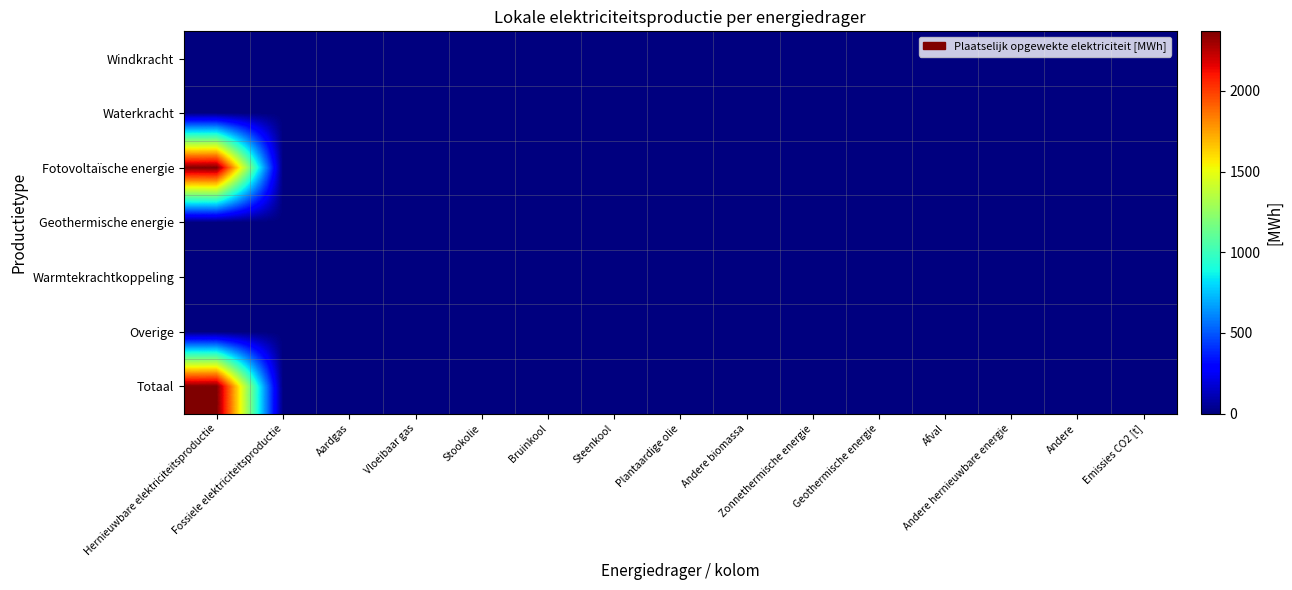

Reading left to right, transcribe all the data shown in this chart.

Windkracht: Hernieuwbare elektriciteitsproductie=0.0	Fossiele elektriciteitsproductie=0.0	Aardgas=0.0	Vloeibaar gas=0.0	Stookolie=0.0	Bruinkool=0.0	Steenkool=0.0	Plantaardige olie=0.0	Andere biomassa=0.0	Zonnethermische energie=0.0	Geothermische energie=0.0	Afval=0.0	Andere hernieuwbare energie=0.0	Andere=0.0	Emissies CO2 [t]=0.0
Waterkracht: Hernieuwbare elektriciteitsproductie=0.0	Fossiele elektriciteitsproductie=0.0	Aardgas=0.0	Vloeibaar gas=0.0	Stookolie=0.0	Bruinkool=0.0	Steenkool=0.0	Plantaardige olie=0.0	Andere biomassa=0.0	Zonnethermische energie=0.0	Geothermische energie=0.0	Afval=0.0	Andere hernieuwbare energie=0.0	Andere=0.0	Emissies CO2 [t]=0.0
Fotovoltaïsche energie: Hernieuwbare elektriciteitsproductie=2369.1	Fossiele elektriciteitsproductie=0.0	Aardgas=0.0	Vloeibaar gas=0.0	Stookolie=0.0	Bruinkool=0.0	Steenkool=0.0	Plantaardige olie=0.0	Andere biomassa=0.0	Zonnethermische energie=0.0	Geothermische energie=0.0	Afval=0.0	Andere hernieuwbare energie=0.0	Andere=0.0	Emissies CO2 [t]=0.0
Geothermische energie: Hernieuwbare elektriciteitsproductie=0.0	Fossiele elektriciteitsproductie=0.0	Aardgas=0.0	Vloeibaar gas=0.0	Stookolie=0.0	Bruinkool=0.0	Steenkool=0.0	Plantaardige olie=0.0	Andere biomassa=0.0	Zonnethermische energie=0.0	Geothermische energie=0.0	Afval=0.0	Andere hernieuwbare energie=0.0	Andere=0.0	Emissies CO2 [t]=0.0
Warmtekrachtkoppeling: Hernieuwbare elektriciteitsproductie=0.0	Fossiele elektriciteitsproductie=0.0	Aardgas=0.0	Vloeibaar gas=0.0	Stookolie=0.0	Bruinkool=0.0	Steenkool=0.0	Plantaardige olie=0.0	Andere biomassa=0.0	Zonnethermische energie=0.0	Geothermische energie=0.0	Afval=0.0	Andere hernieuwbare energie=0.0	Andere=0.0	Emissies CO2 [t]=0.0
Overige: Hernieuwbare elektriciteitsproductie=0.0	Fossiele elektriciteitsproductie=0.0	Aardgas=0.0	Vloeibaar gas=0.0	Stookolie=0.0	Bruinkool=0.0	Steenkool=0.0	Plantaardige olie=0.0	Andere biomassa=0.0	Zonnethermische energie=0.0	Geothermische energie=0.0	Afval=0.0	Andere hernieuwbare energie=0.0	Andere=0.0	Emissies CO2 [t]=0.0
Totaal: Hernieuwbare elektriciteitsproductie=2369.1	Fossiele elektriciteitsproductie=0.0	Aardgas=0.0	Vloeibaar gas=0.0	Stookolie=0.0	Bruinkool=0.0	Steenkool=0.0	Plantaardige olie=0.0	Andere biomassa=0.0	Zonnethermische energie=0.0	Geothermische energie=0.0	Afval=0.0	Andere hernieuwbare energie=0.0	Andere=0.0	Emissies CO2 [t]=0.0